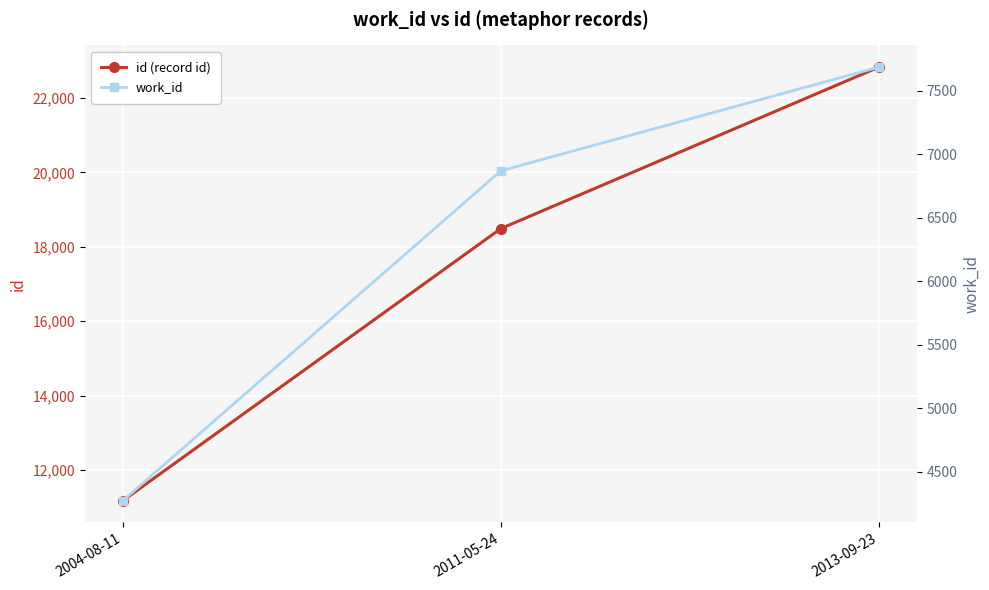

How many values in the id (record id) series exceed 18491?

1